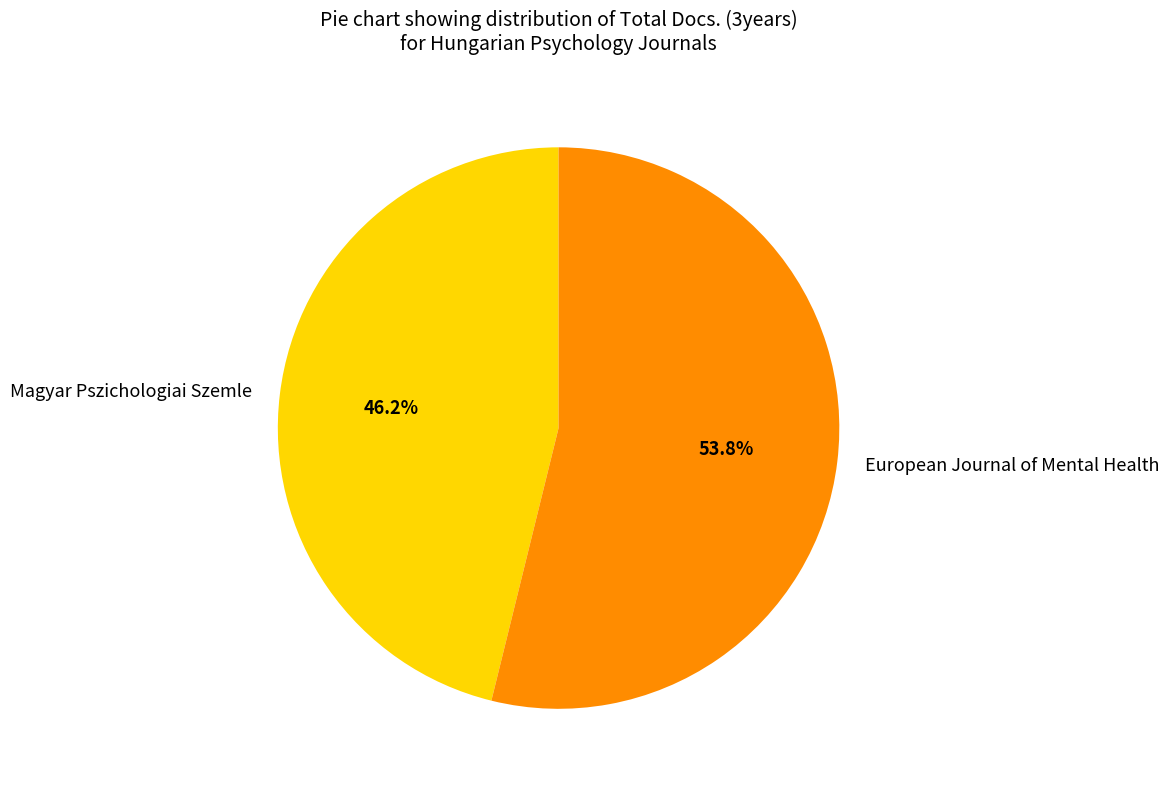

To the nearest percent, what is the average slice percentage?

50%